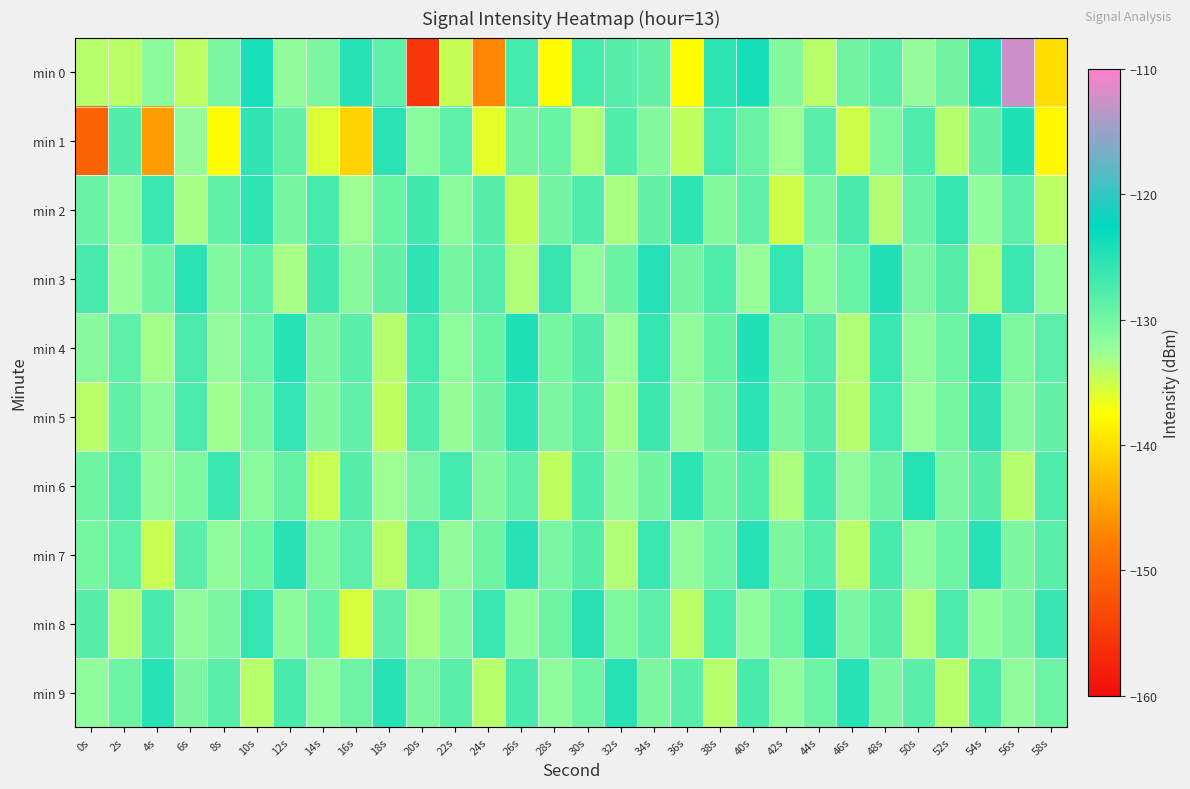

Rank the series by their maximum value, from lowest to highest.

min 2, min 5, min 8, min 7, min 9, min 6, min 3, min 1, min 4, min 0